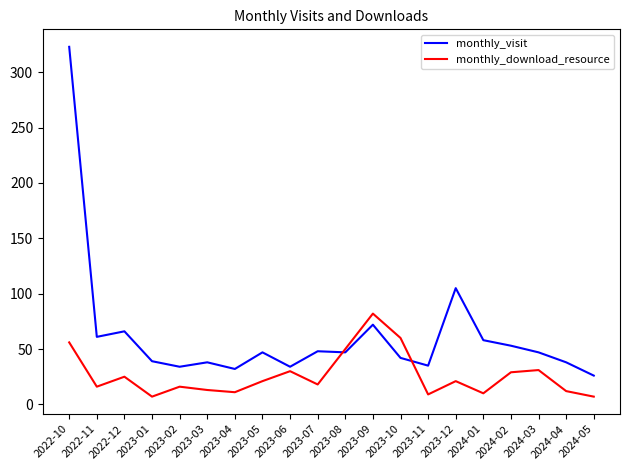

True or false: monthly_visit has a value of 46 at 2024-05.

False